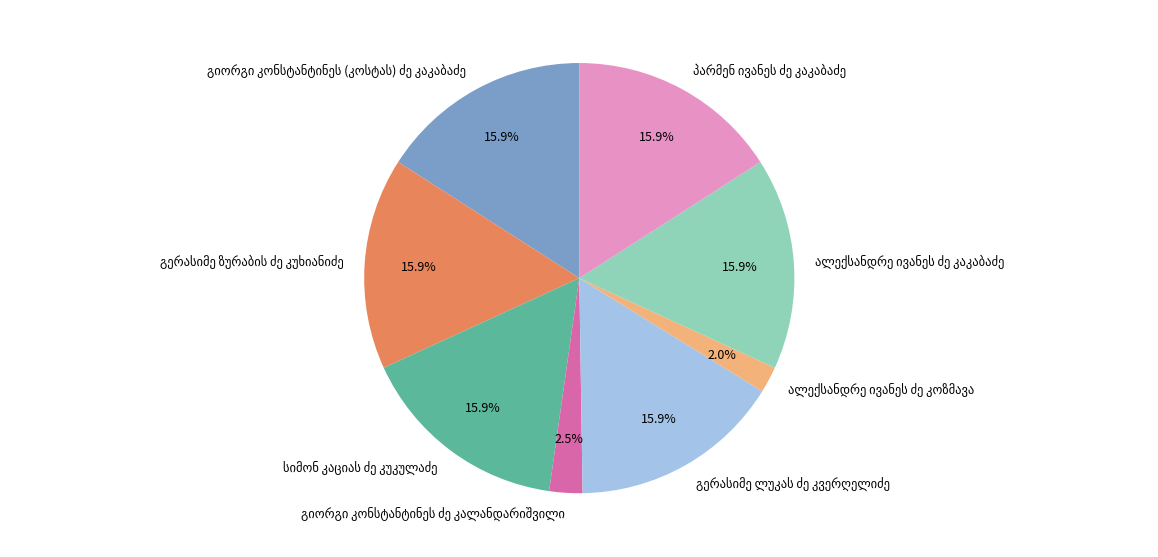

Is there a majority slice in this chart?

No